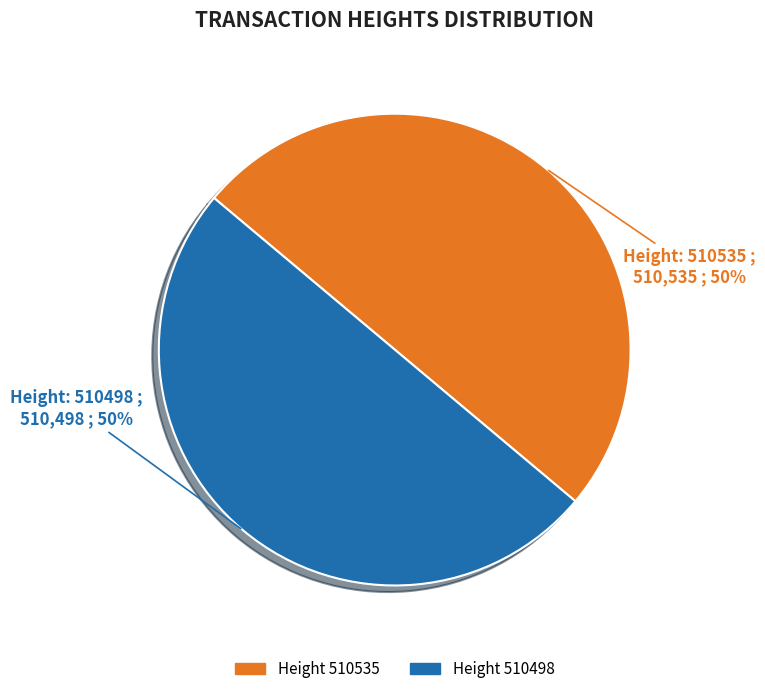

To the nearest percent, what is the average slice percentage?

50%